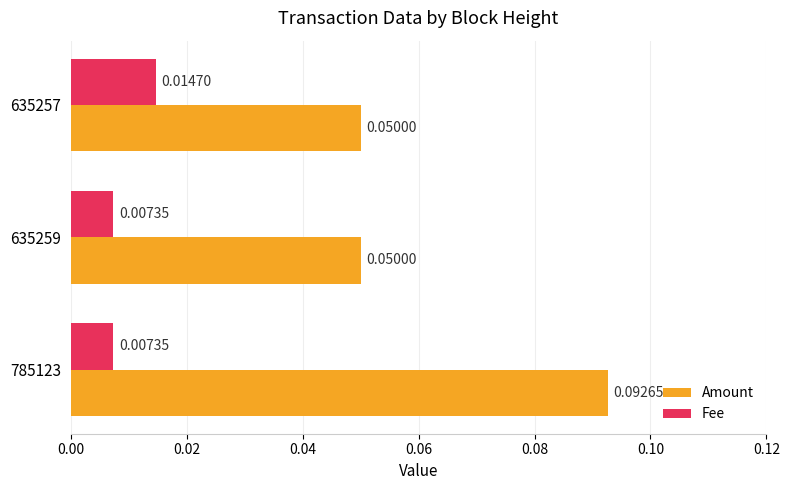

Which series has the widest spread of values?

Amount